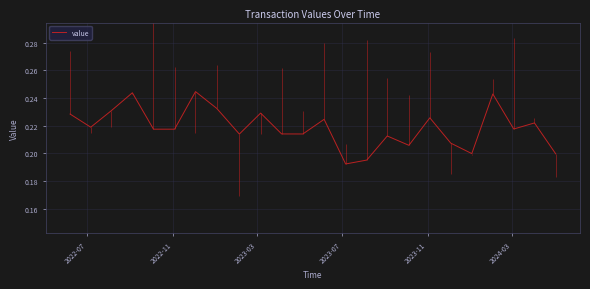

What is the value of the 19th point from the left?

0.2